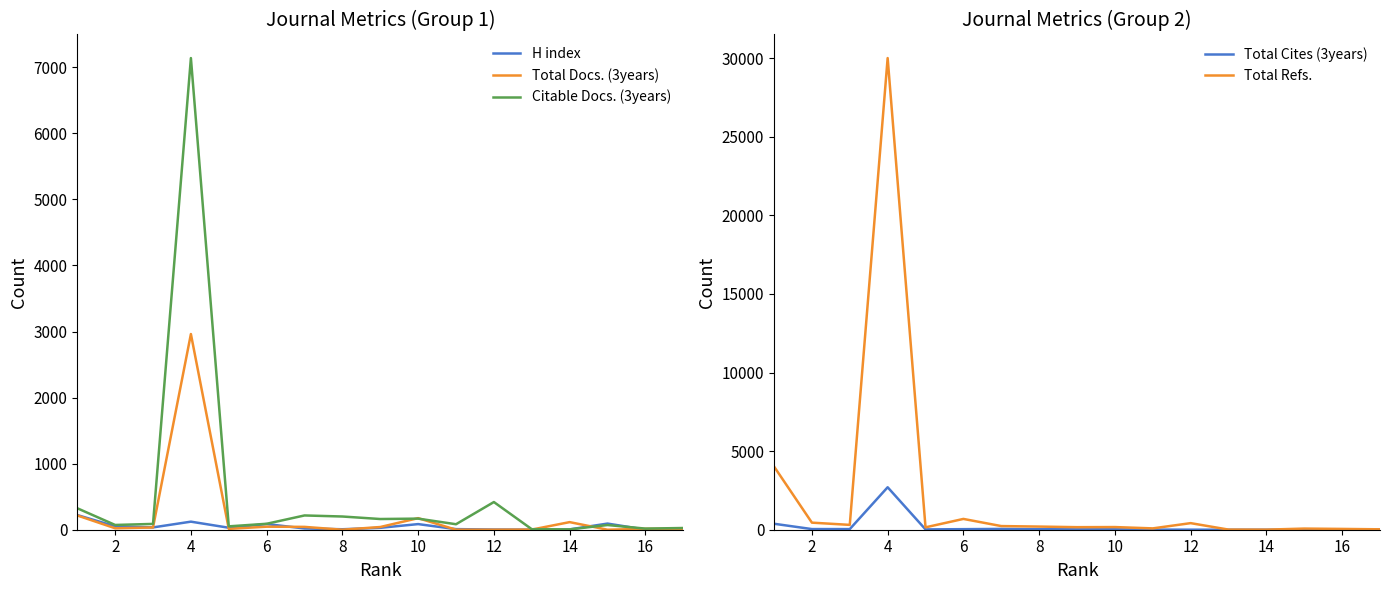

Where is the first local maximum for Citable Docs. (3years)?

4